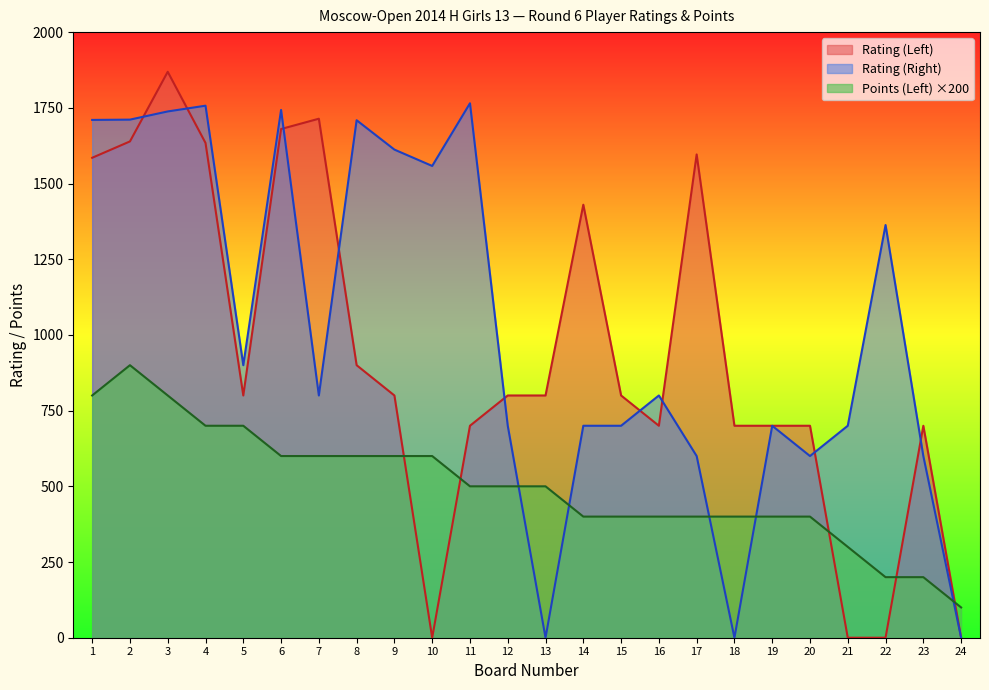

Which has a higher value, 3 or 11?

3